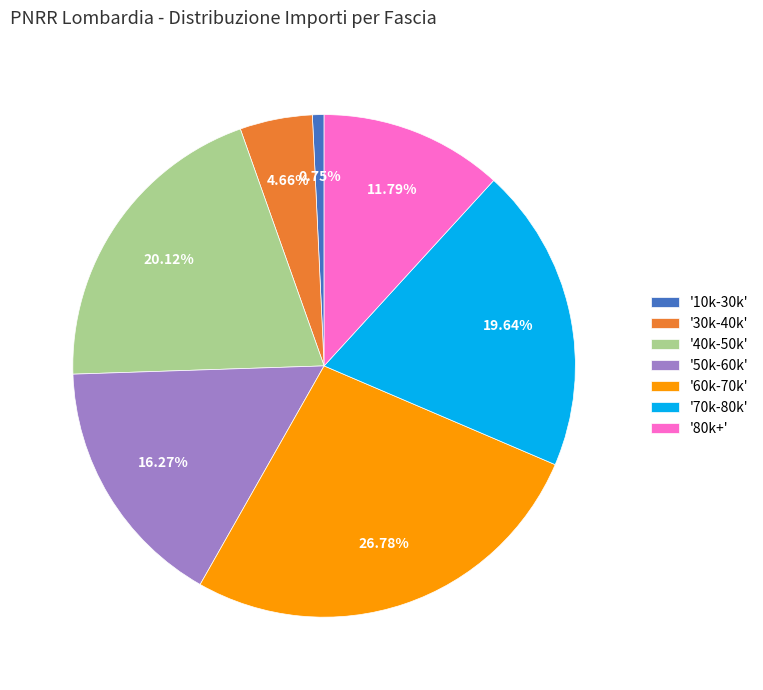

What is the smallest slice in the pie chart?

'10k-30k'